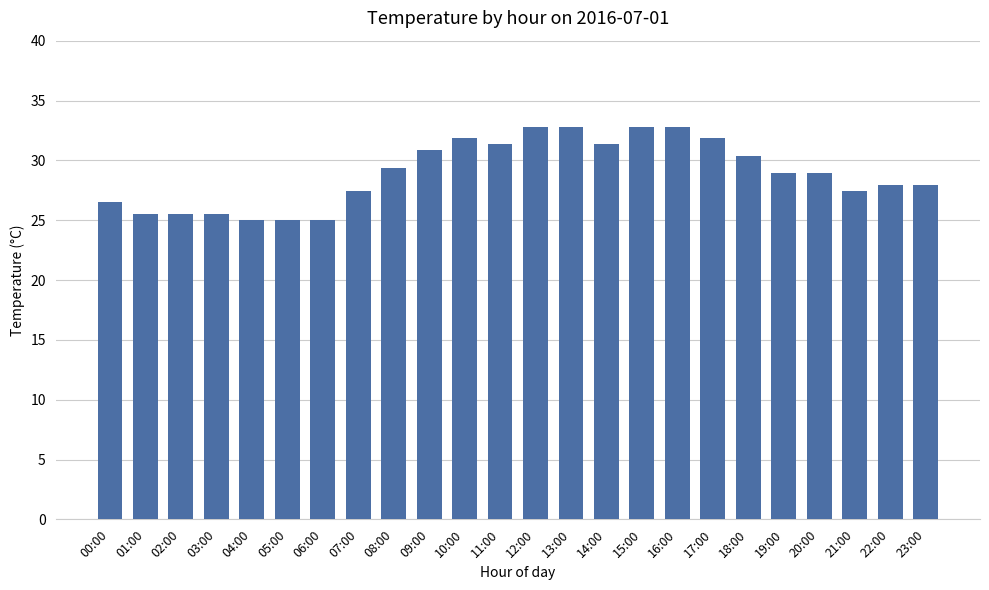

The value at 13:00 is 17.5. True or false?

False